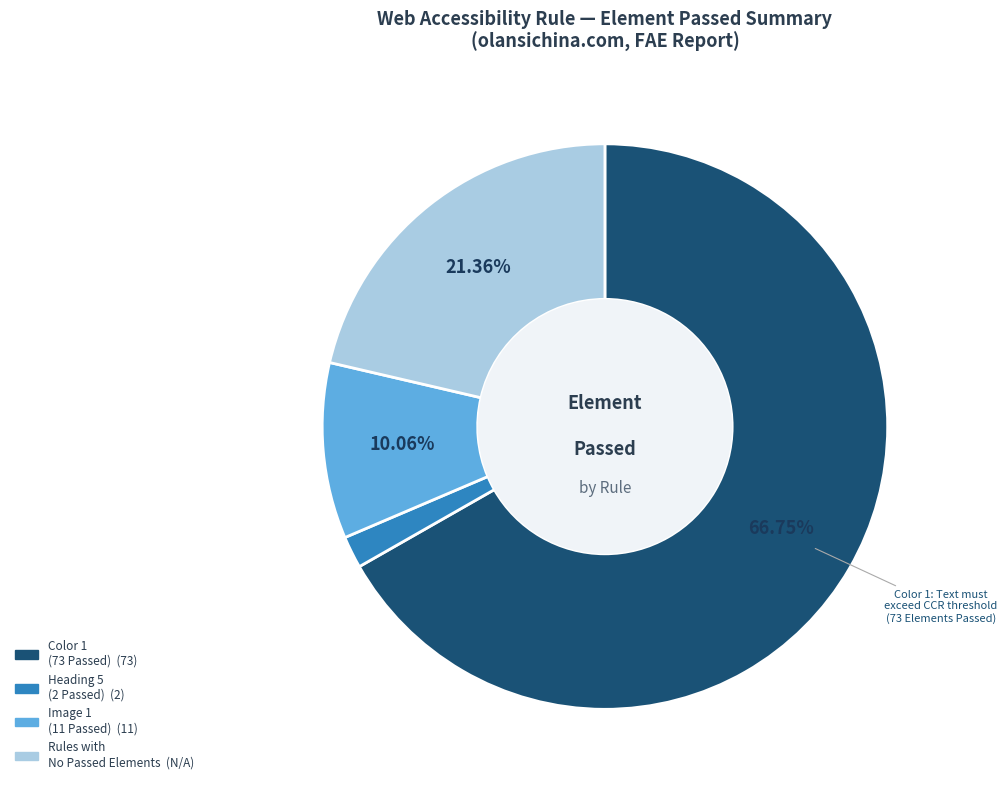

Count the number of slices in the pie.

4